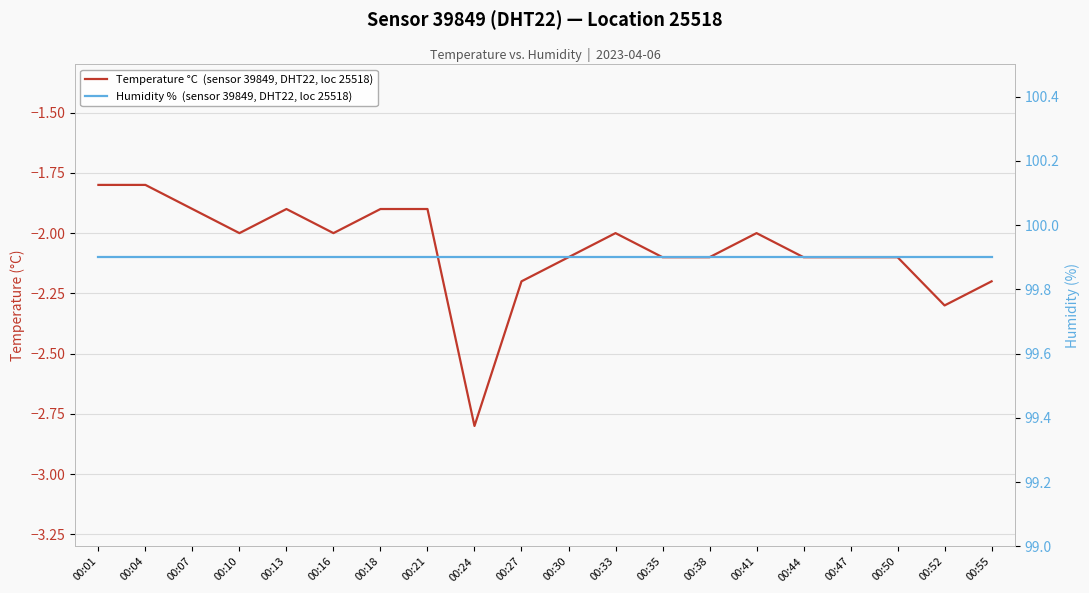

What value does the Humidity %  (sensor 39849, DHT22, loc 25518) series have at 00:50?

99.9